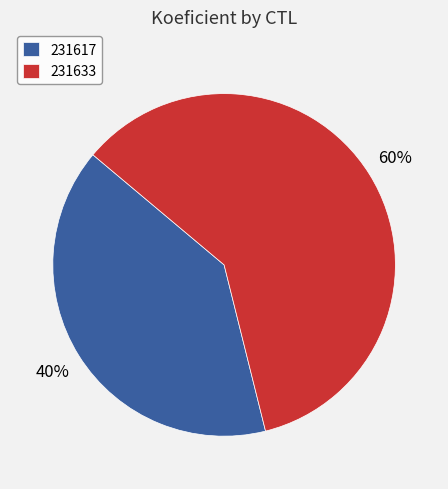

The 231617 slice represents 40% of the pie. True or false?

True